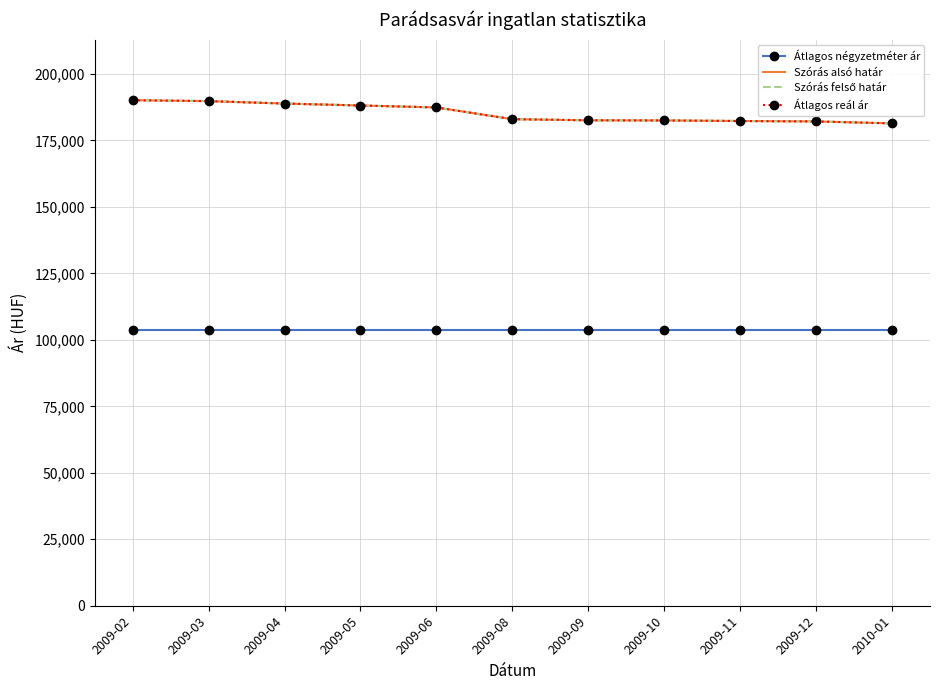

Where is Szórás felső határ nearest to the value 185757?

2009-06